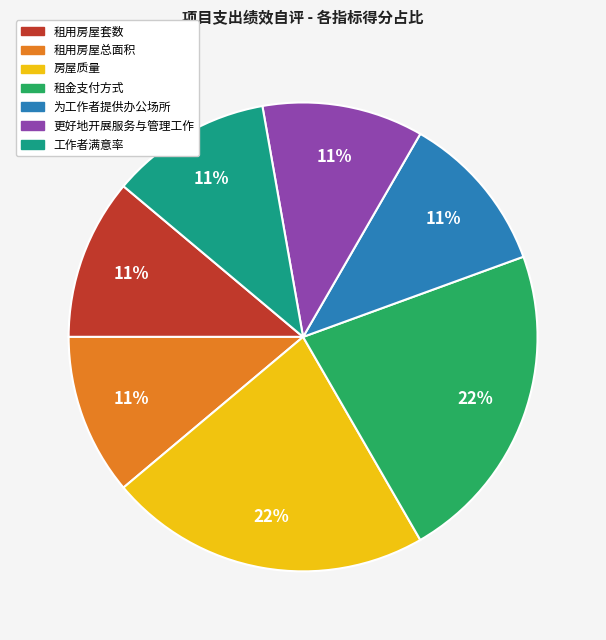

The 工作者满意率 slice represents 1% of the pie. True or false?

False